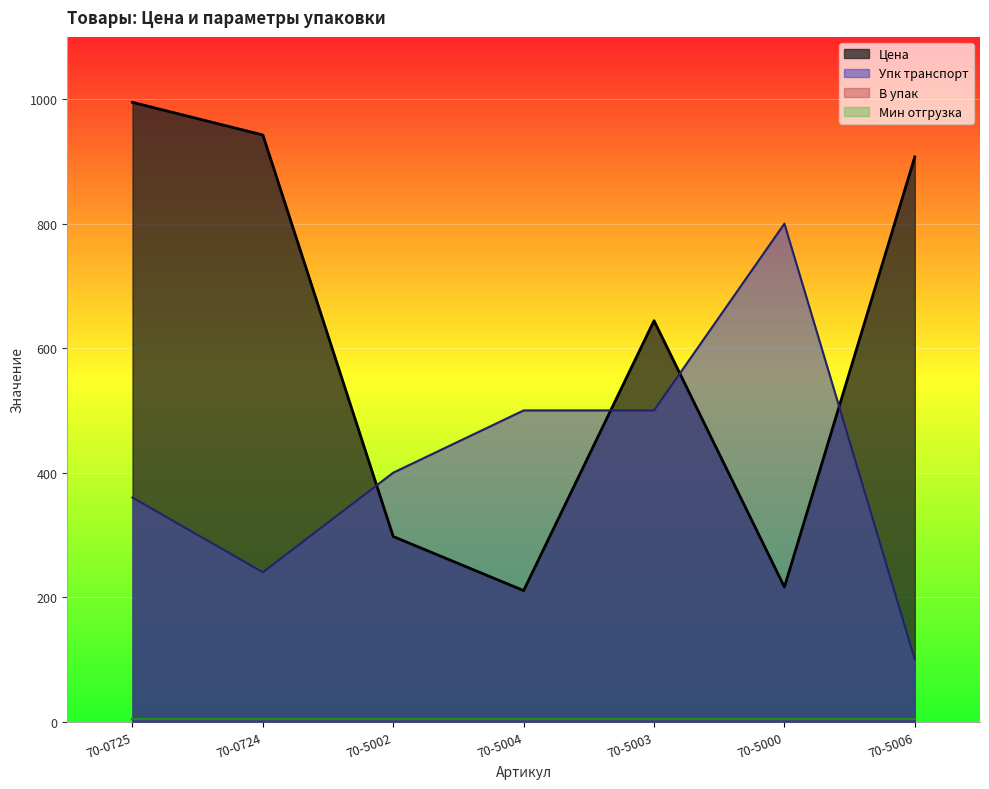

Does the chart display data point markers on the line(s)?

No